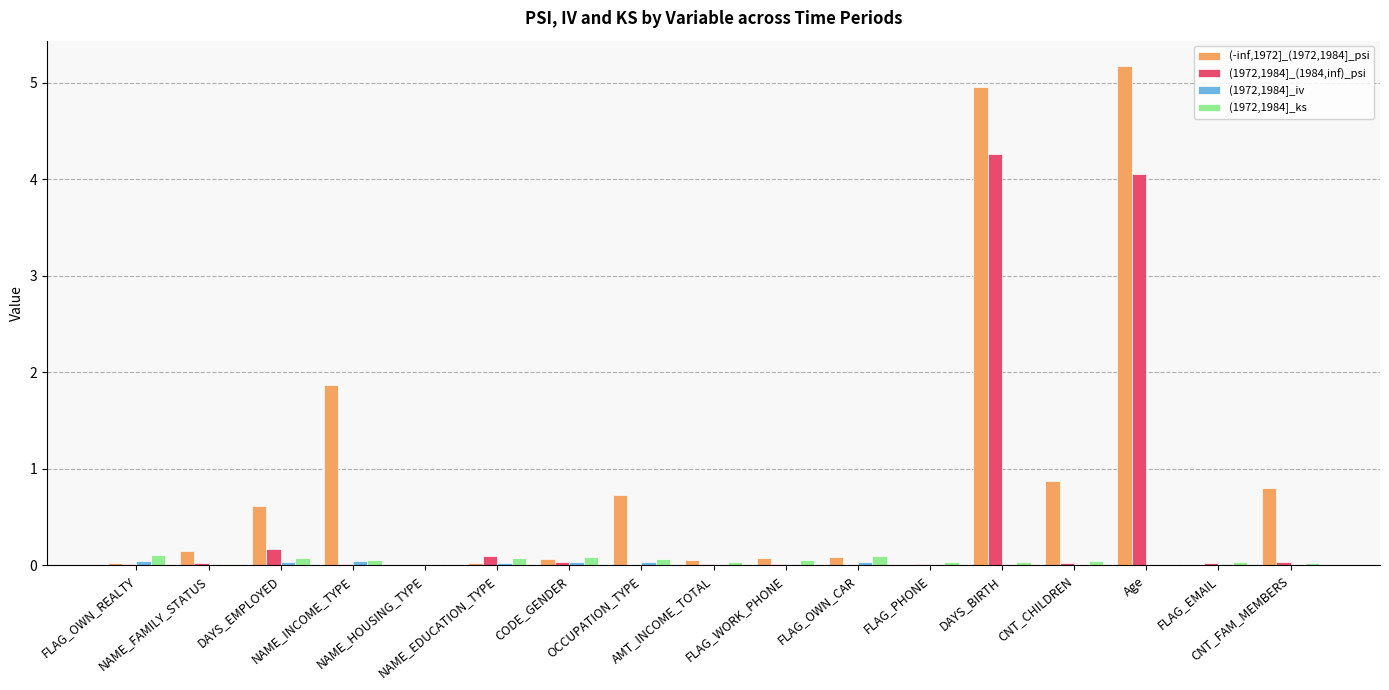

What is the sum of all (1972,1984]_ks values?

0.9